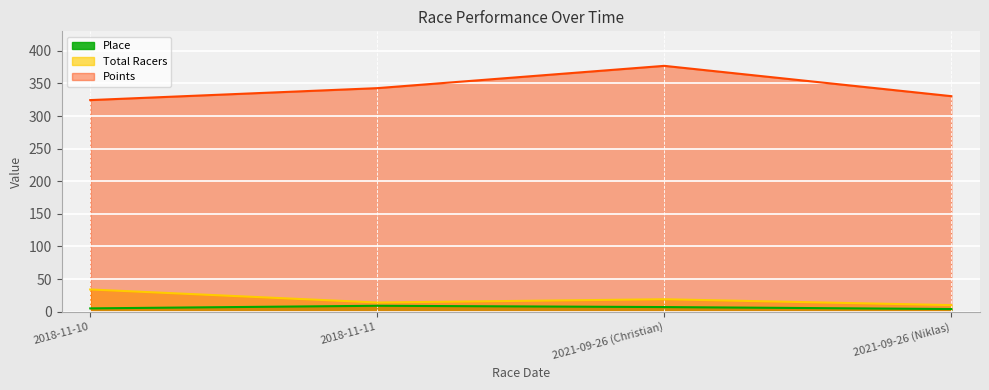

At which category is the sum across all series the highest?

2021-09-26 (Christian)